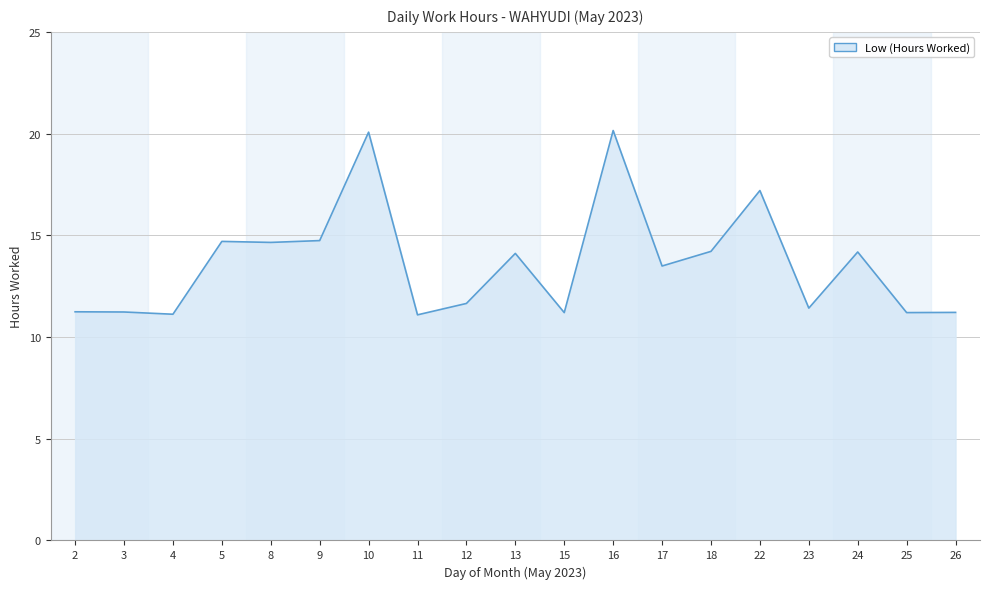

What is the minimum value shown in the chart?

11.1